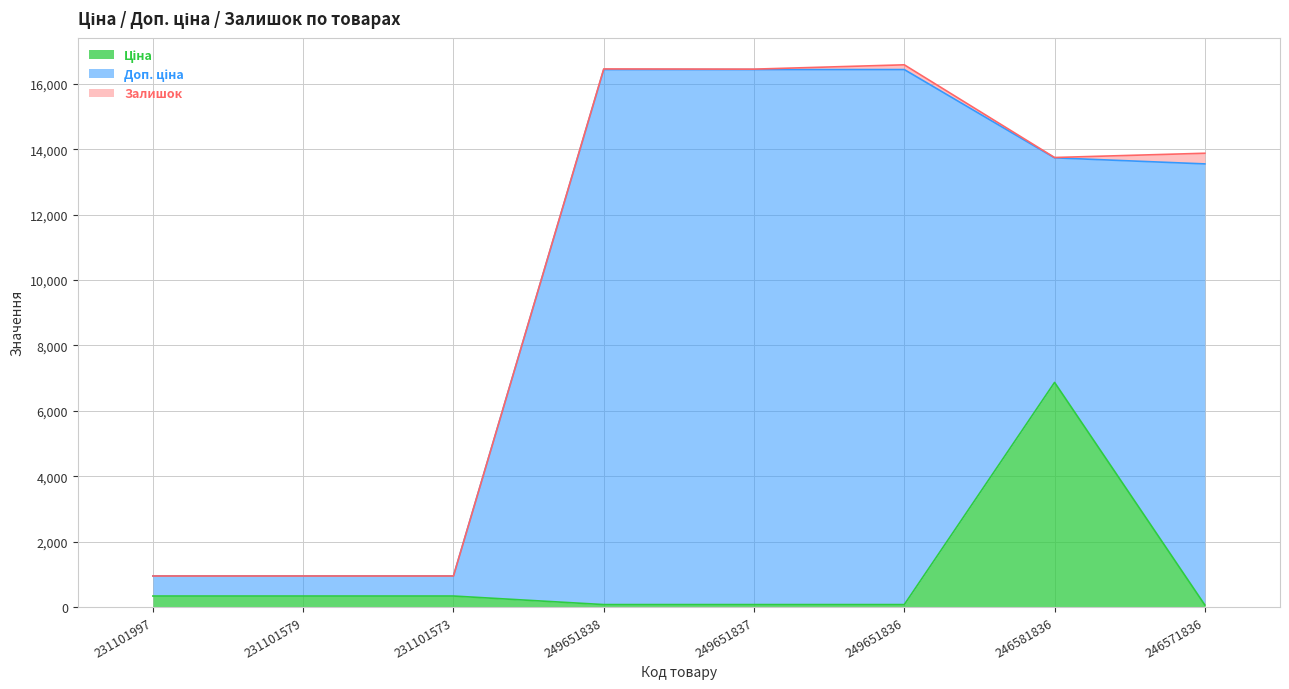

Which series has the widest spread of values?

Доп. ціна